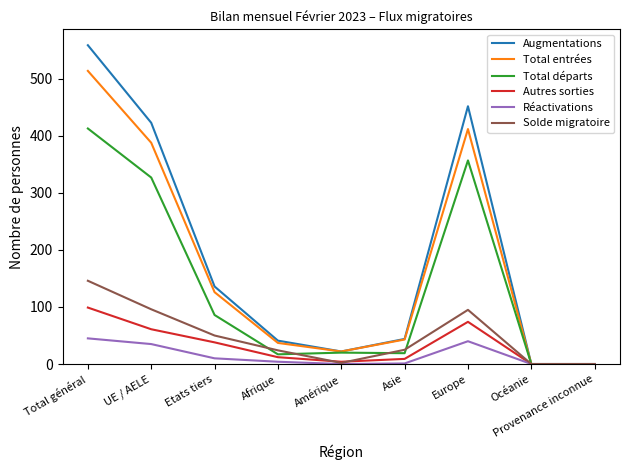

What are all the series names shown in the legend?

Augmentations, Total entrées, Total départs, Autres sorties, Réactivations, Solde migratoire